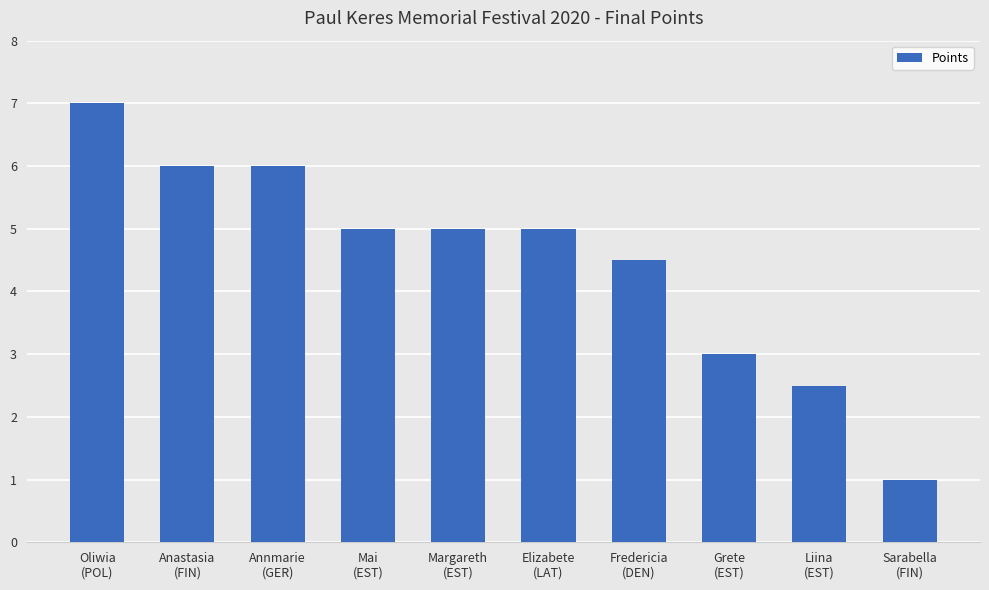

How many distinct data groups are displayed?

1